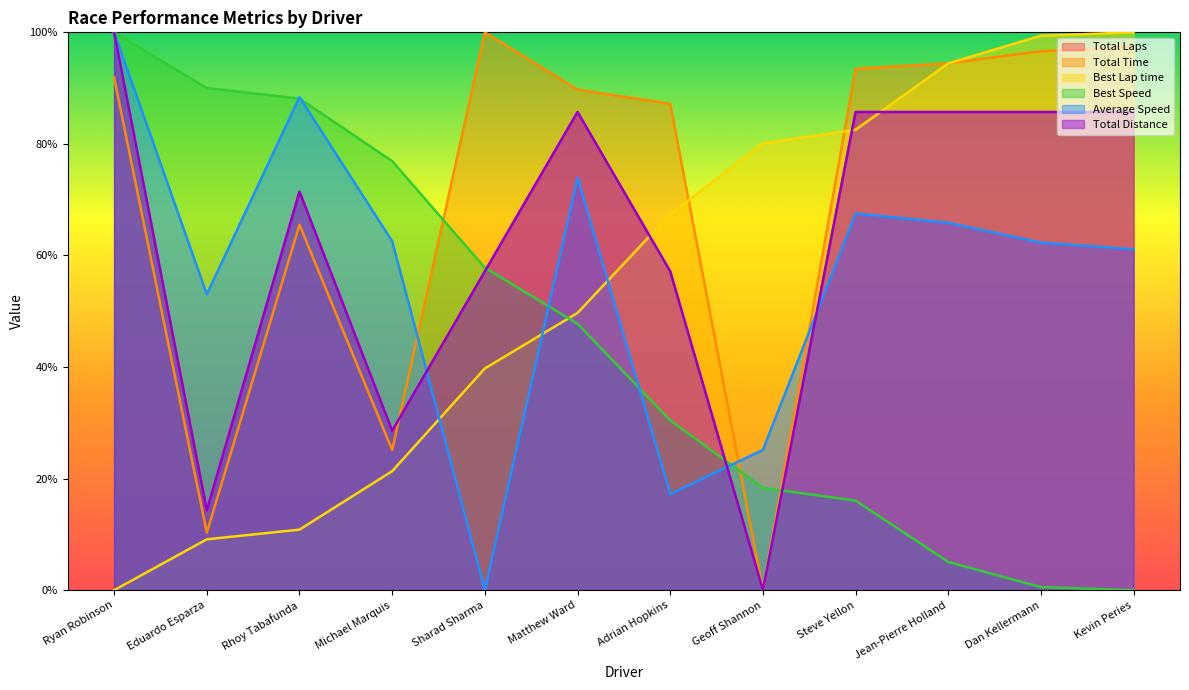

What is the spread (max minus min) of values at Matthew Ward?

42.0